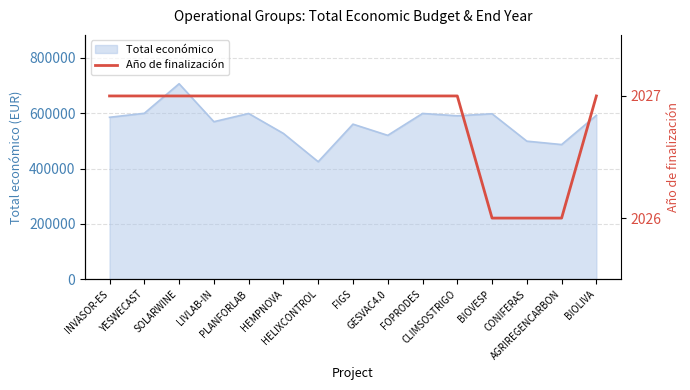

Which has a higher value, INVASOR-ES or AGRIREGENCARBON?

INVASOR-ES